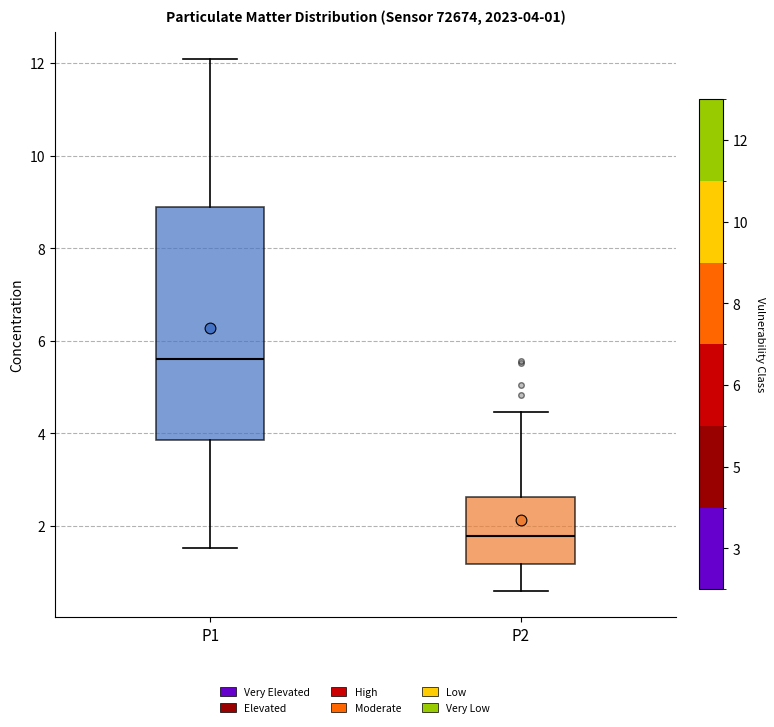

Which box is the tallest, from its lower edge to its upper edge?

P1